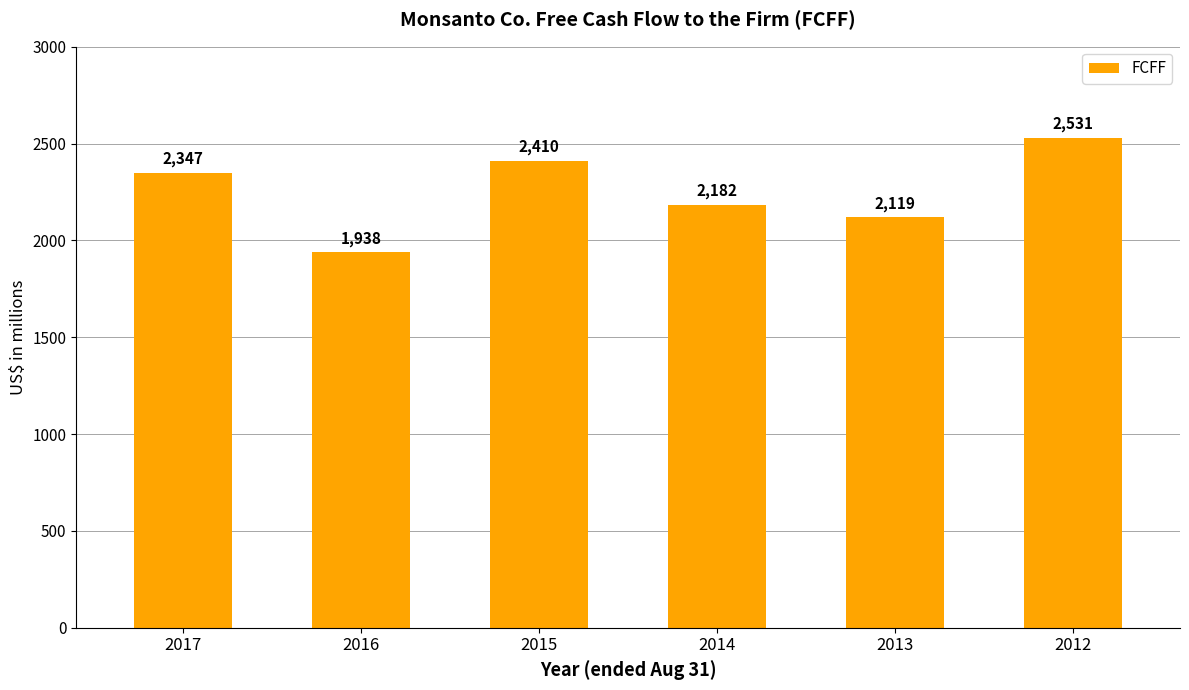

What is the sum of all values?

13527